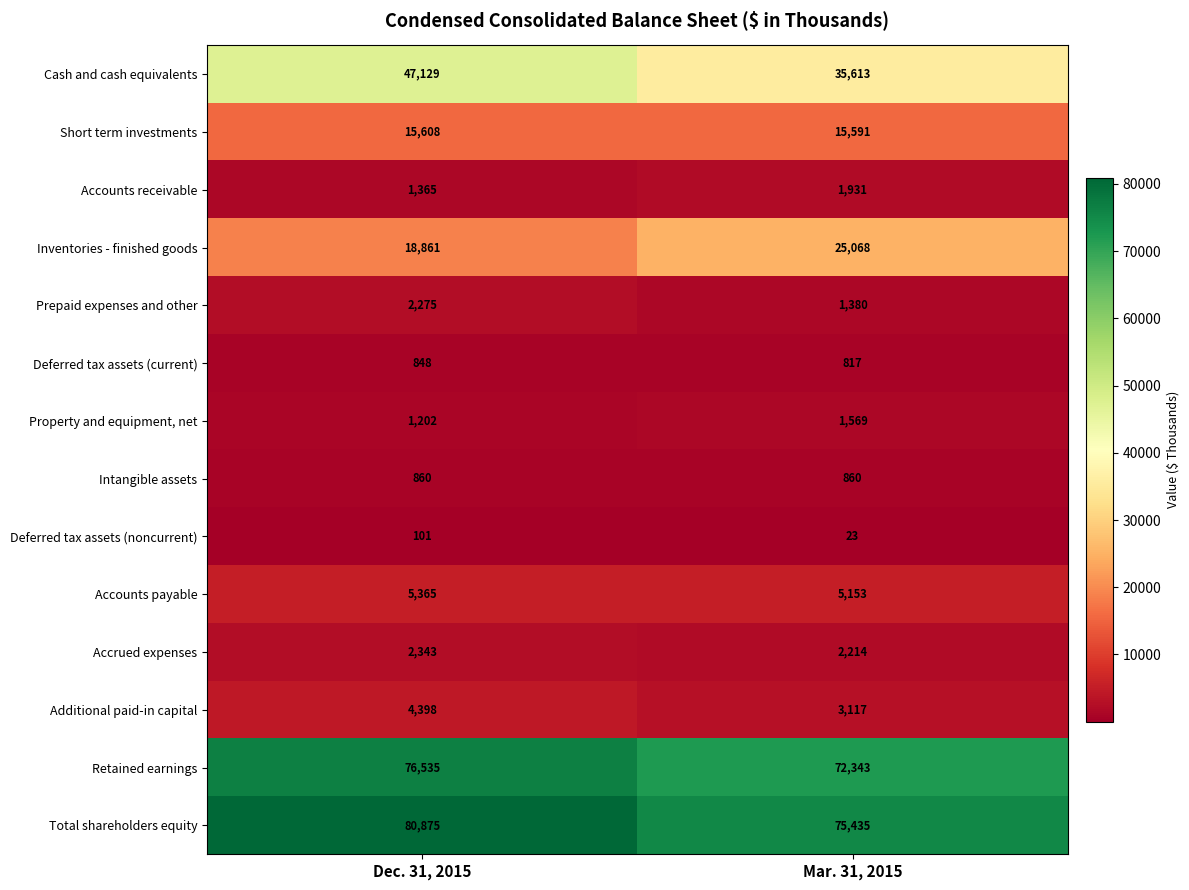

What is the lowest value of the Deferred tax assets (noncurrent) series?

23